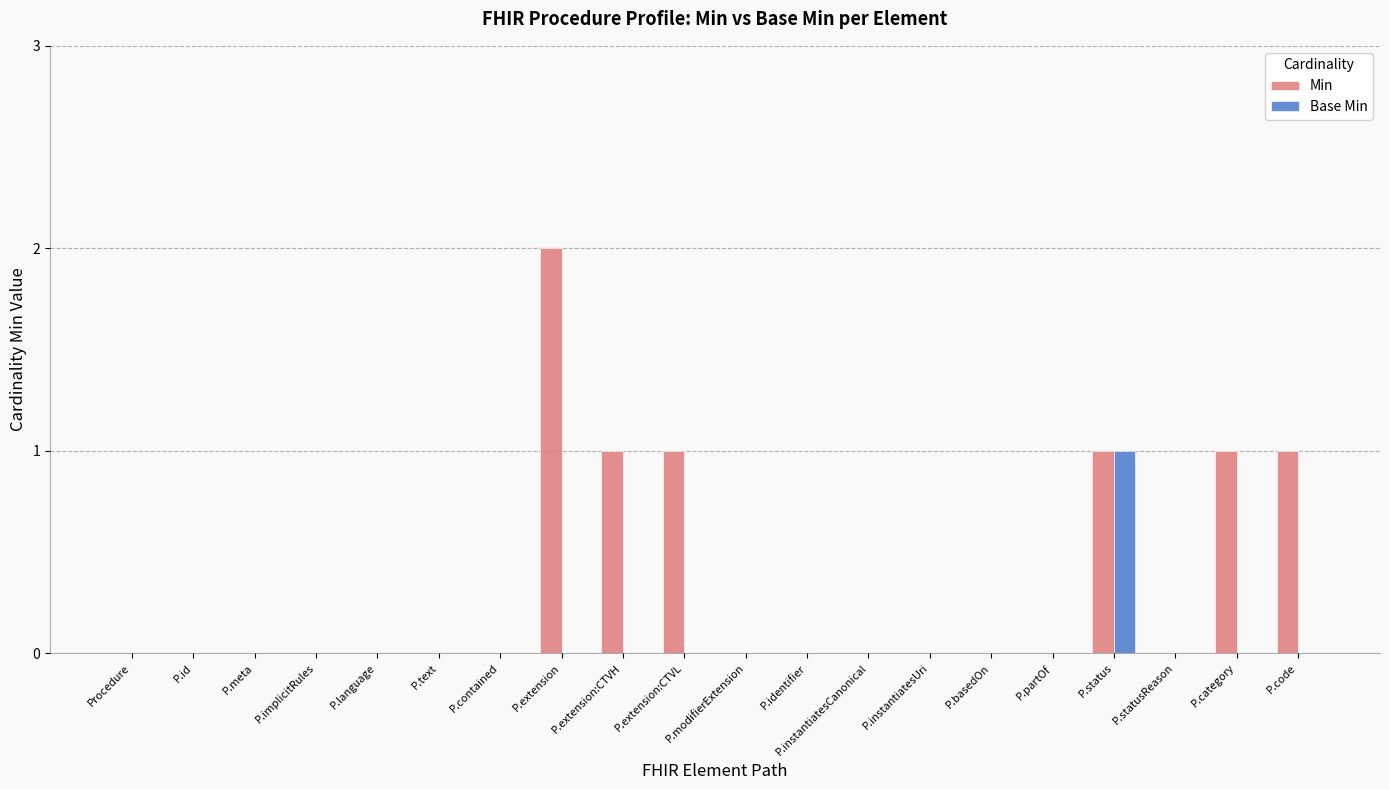

Which series changed the most between P.id and P.category?

Min